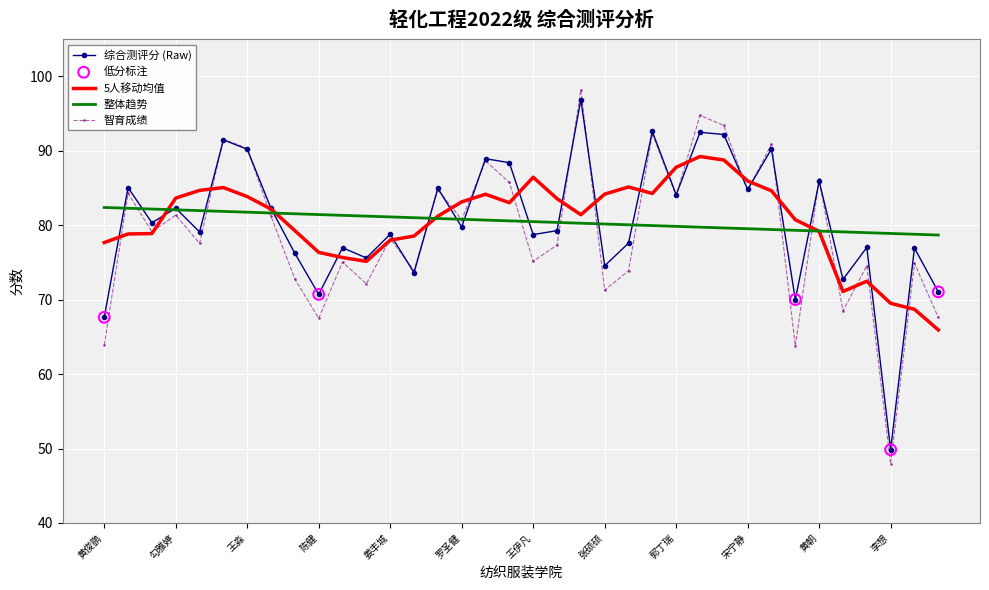

Which series has the widest spread of values?

智育成绩